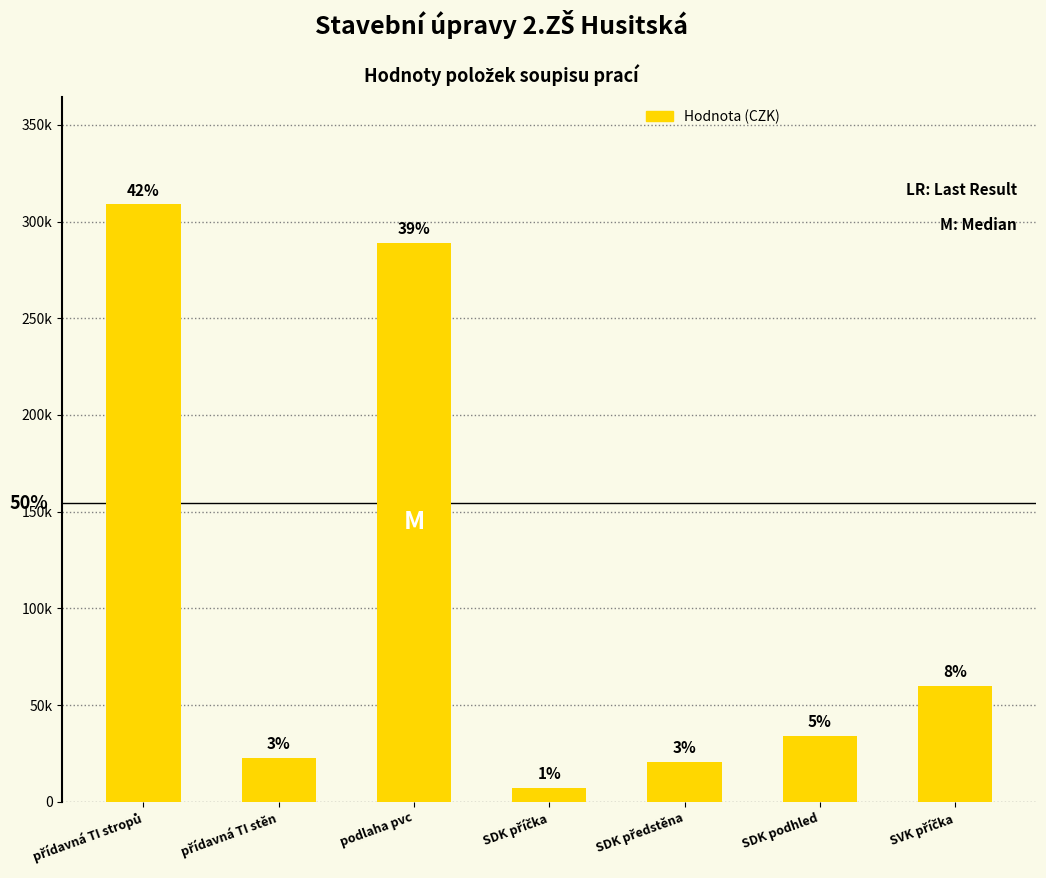

Does the chart contain any negative values?

No